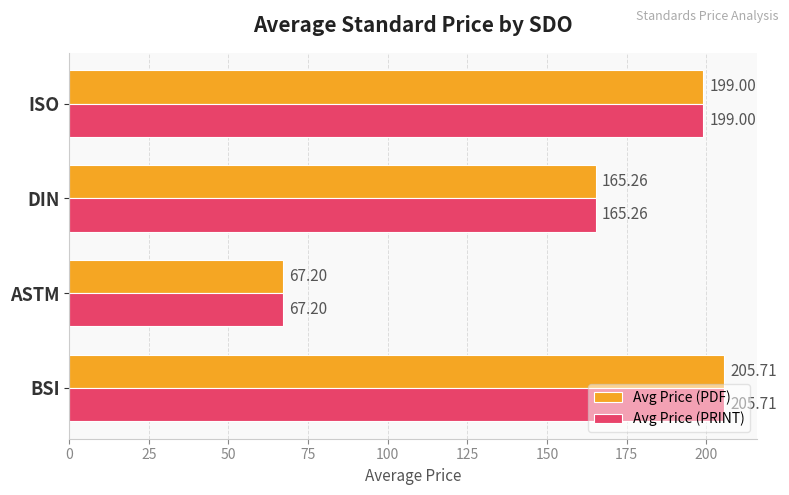

List the labels in order of Avg Price (PRINT) value, smallest first.

ASTM, DIN, ISO, BSI